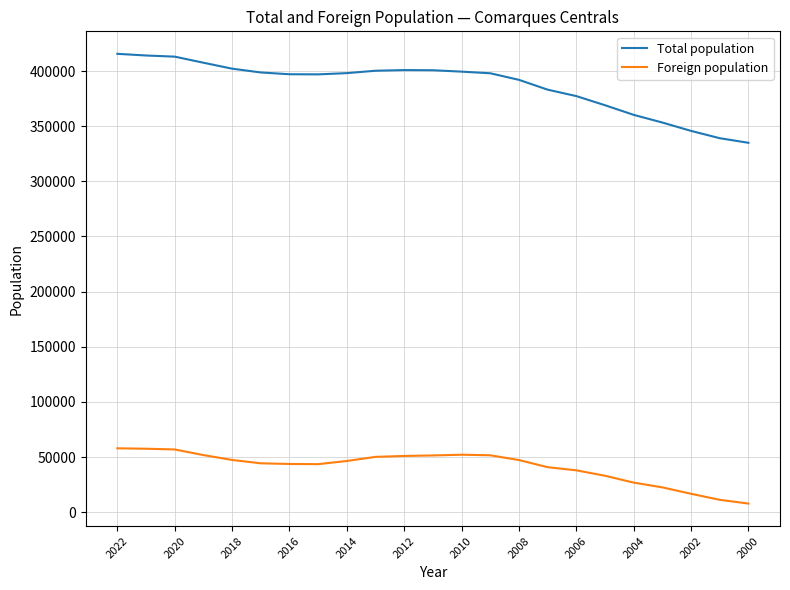

Which series has the largest total across all categories?

Total population